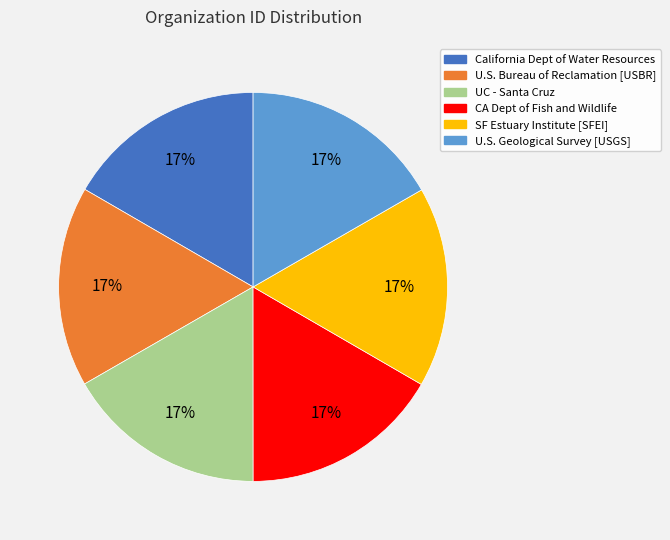

To the nearest percent, what is the average slice percentage?

17%